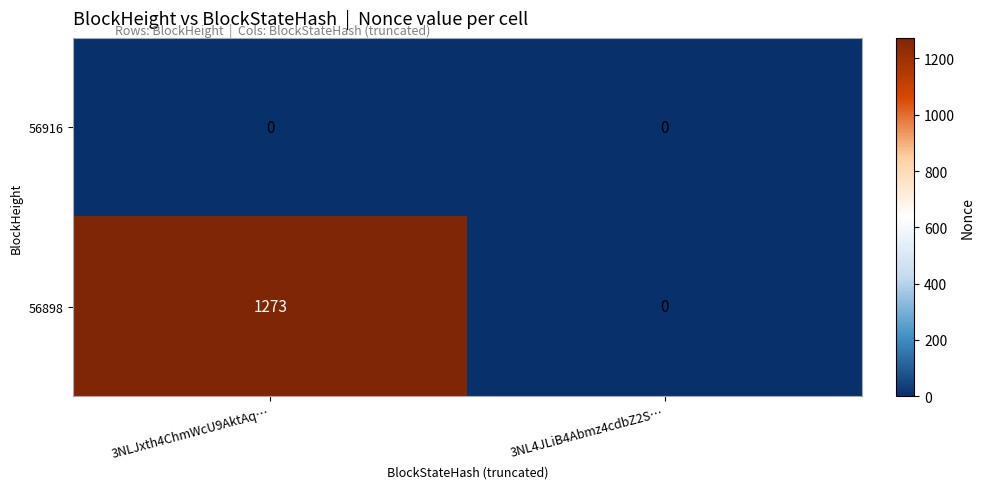

List the series in order of their peak value, highest first.

56898, 56916